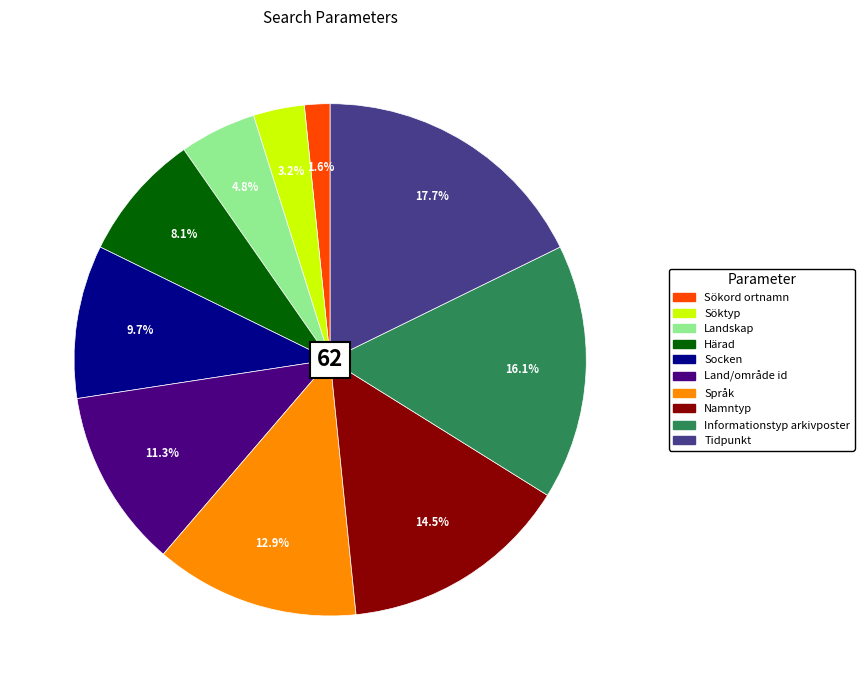

What percentage is the Landskap slice, to the nearest percent?

5%